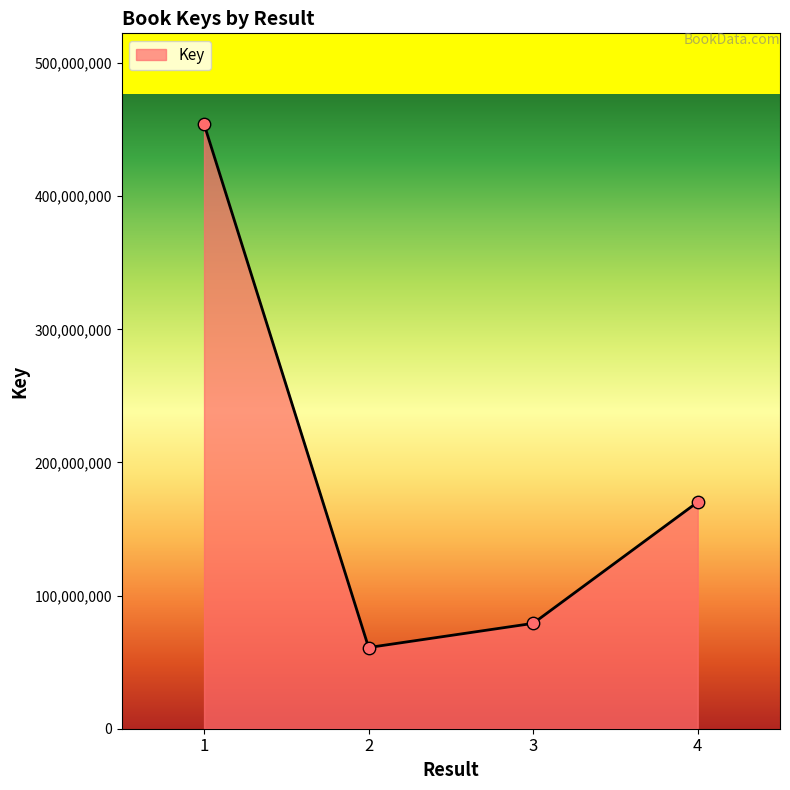

Between 4 and 3, which is larger?

4